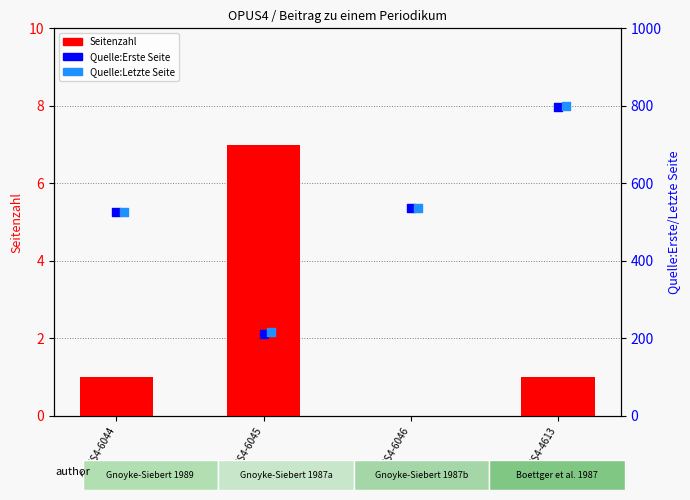

What are all the series names shown in the legend?

Seitenzahl, Quelle:Erste Seite, Quelle:Letzte Seite